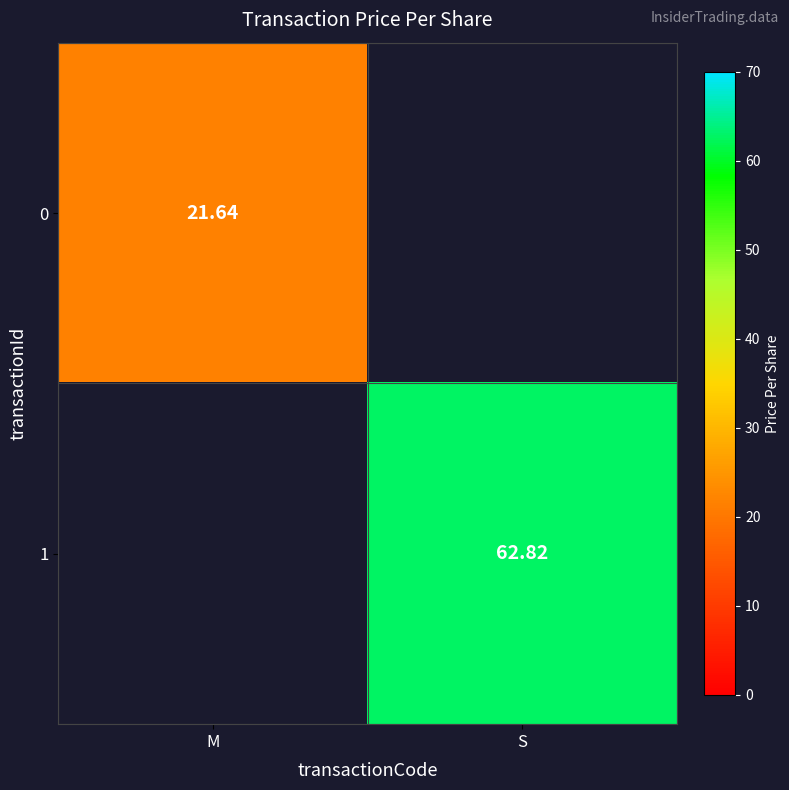

List the series in order of their peak value, lowest first.

0, 1